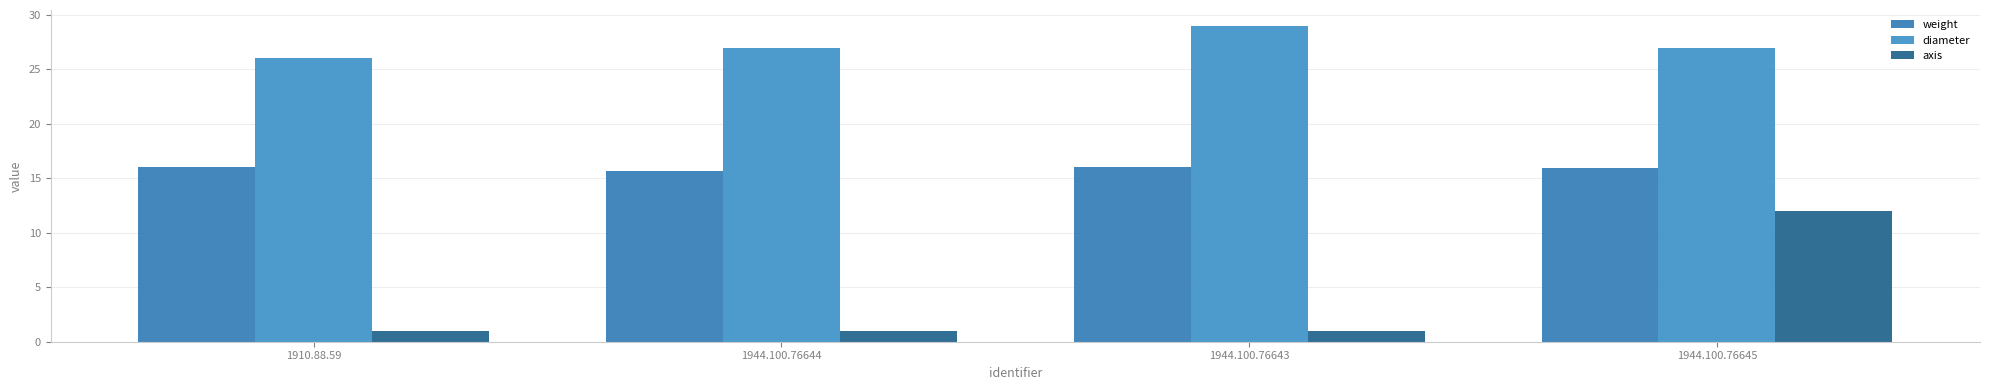

At which label does diameter reach its minimum?

1910.88.59